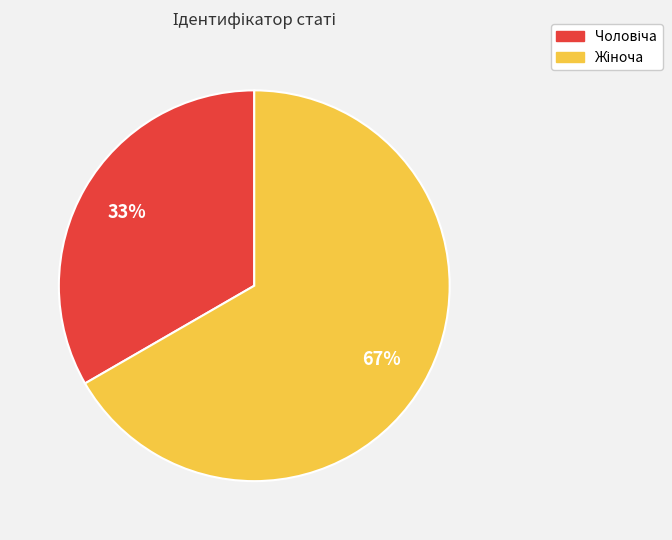

How many segments does this pie chart have?

2